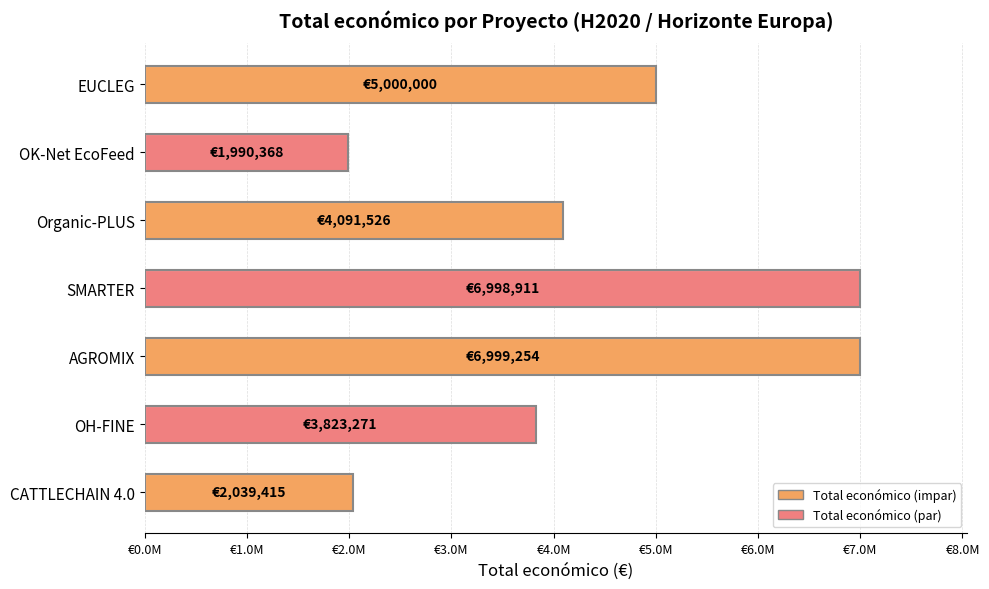

Does the chart contain any negative values?

No